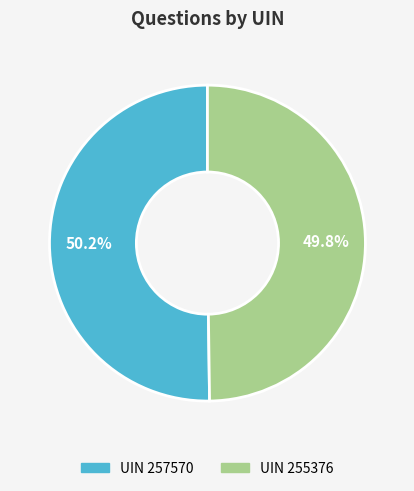

Is there a majority slice in this chart?

Yes